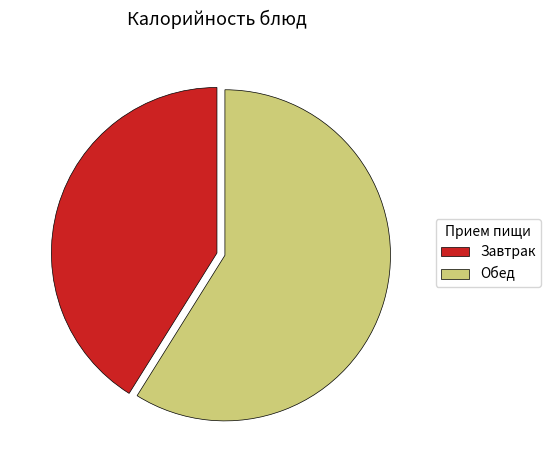

Which slice represents more than half of the pie?

Обед